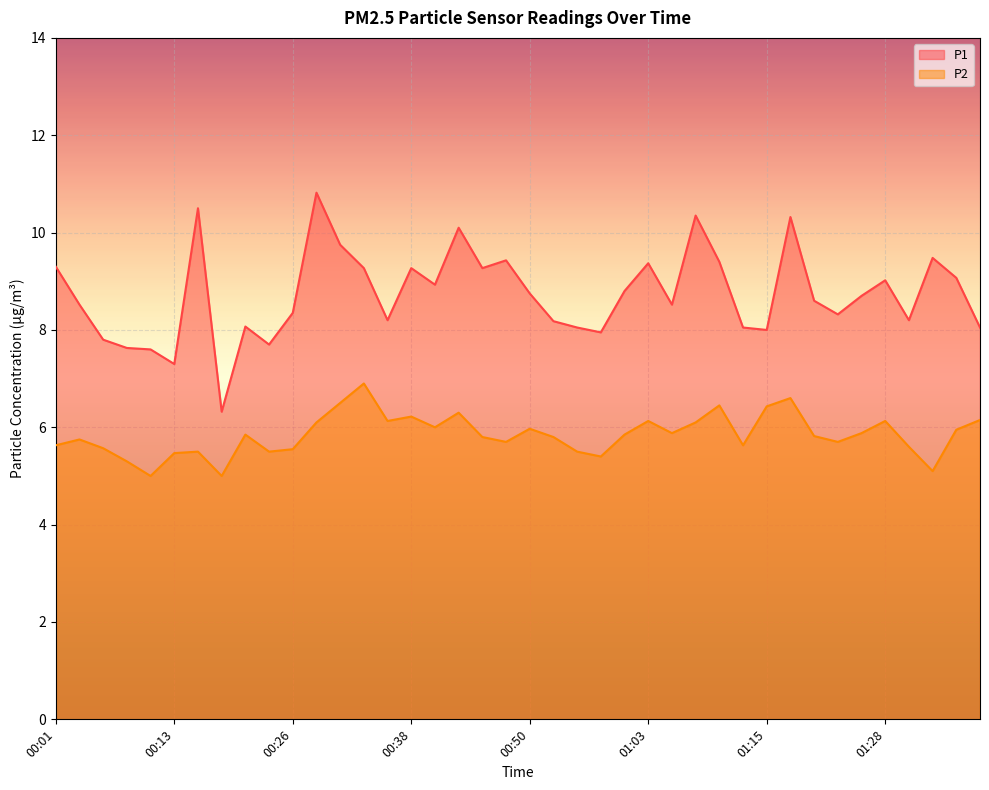

What is the difference between the P1 values at 00:41 and 00:04?

0.4